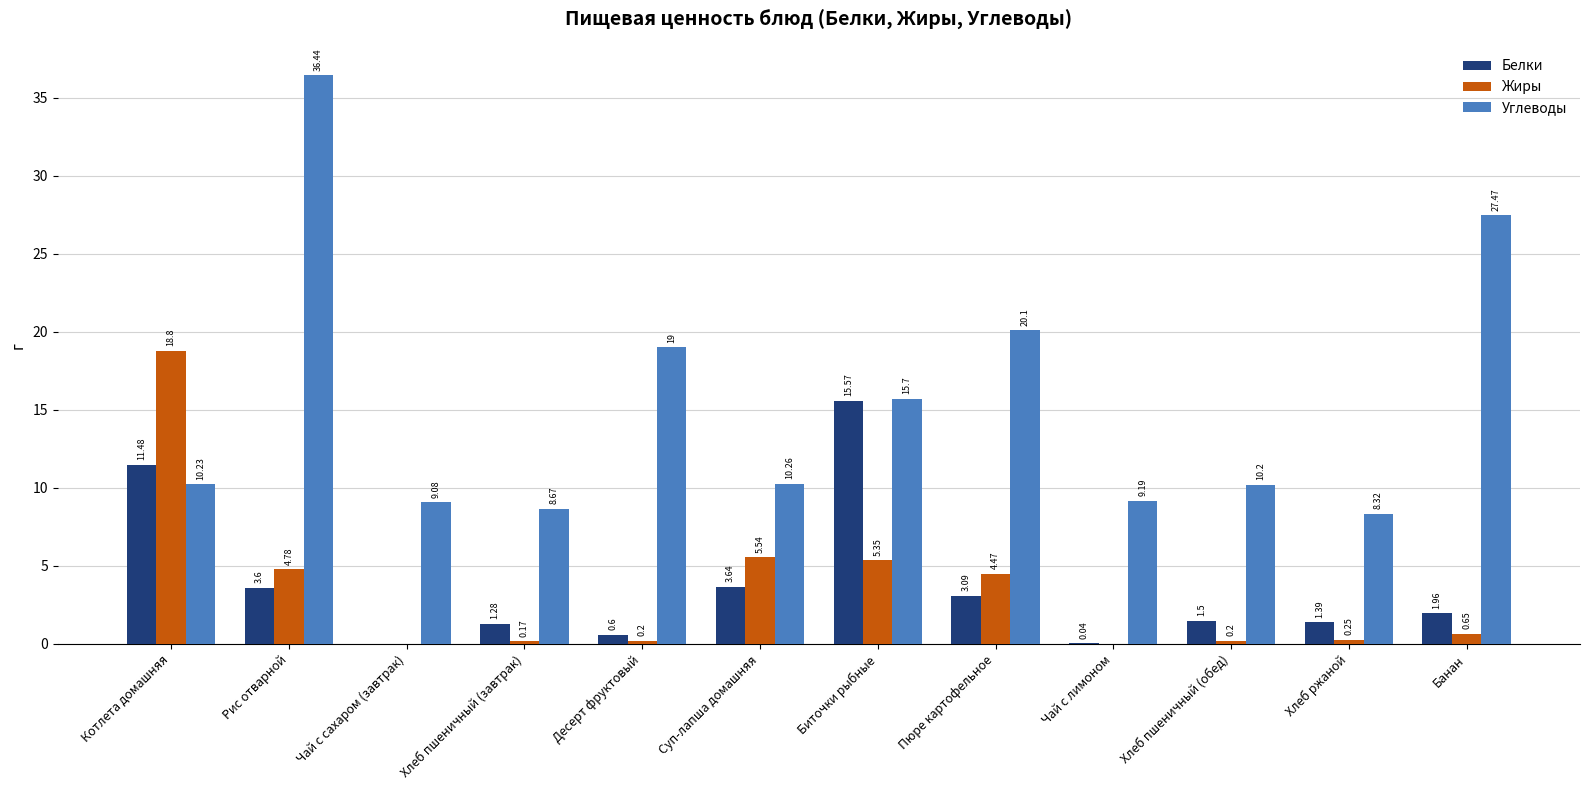

What is the average value of the Белки series?

3.7